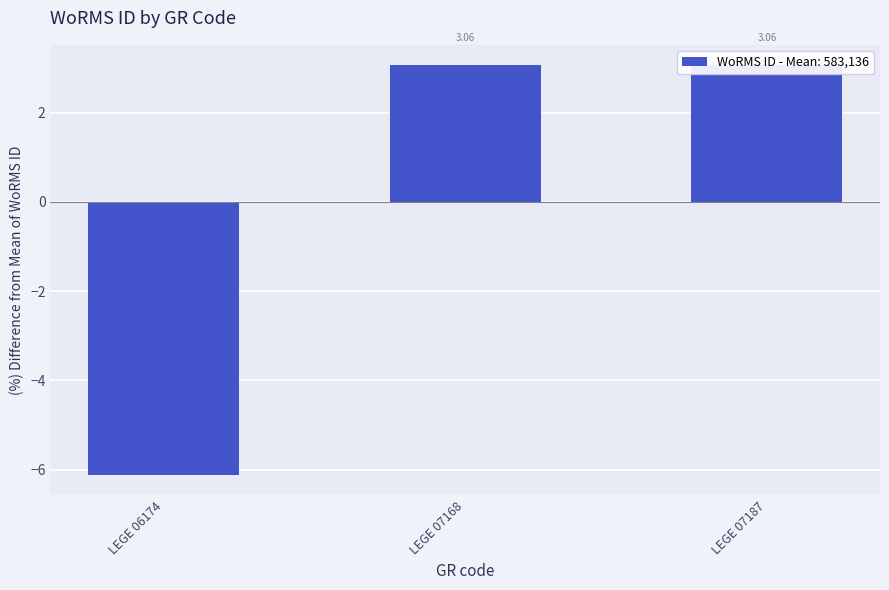

How many data points are above 3?

2